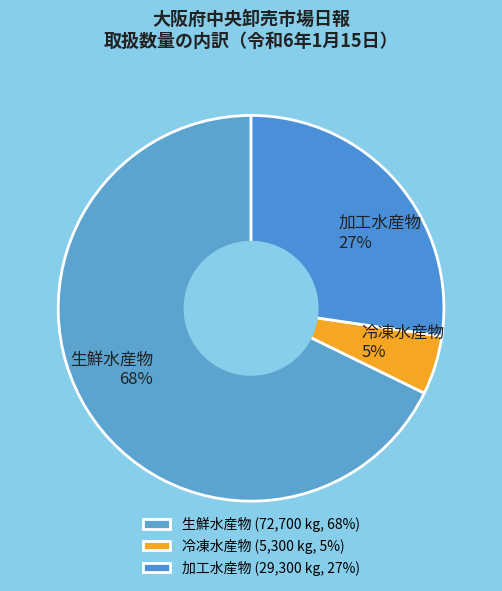

Between 冷凍水産物 and 生鮮水産物, which is larger?

生鮮水産物